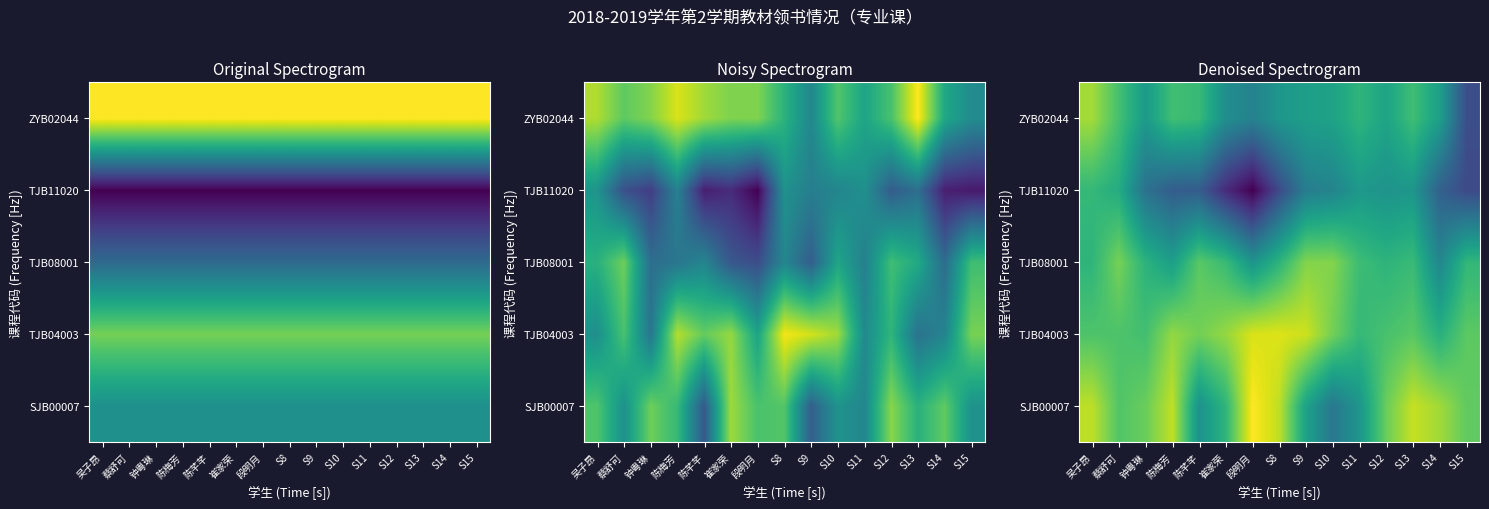

What is the difference between the highest and lowest values at 段明月?

28.9